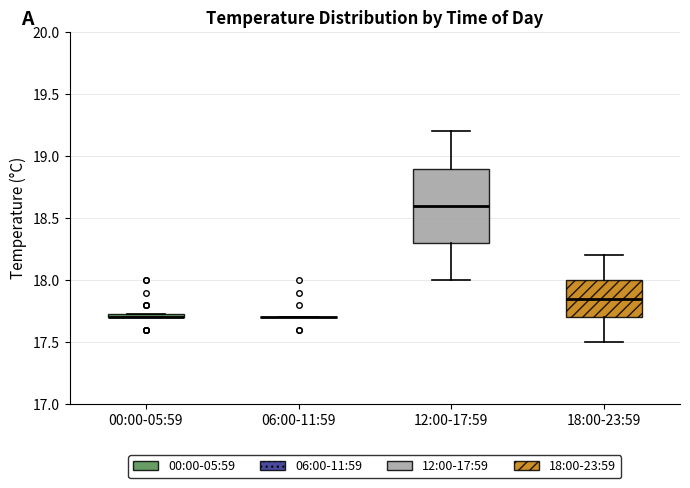

Where is the upper edge of the box for 12:00-17:59 on the y-axis? The values are not printed on the chart, so give them approximately, as read against the axis.

18.90